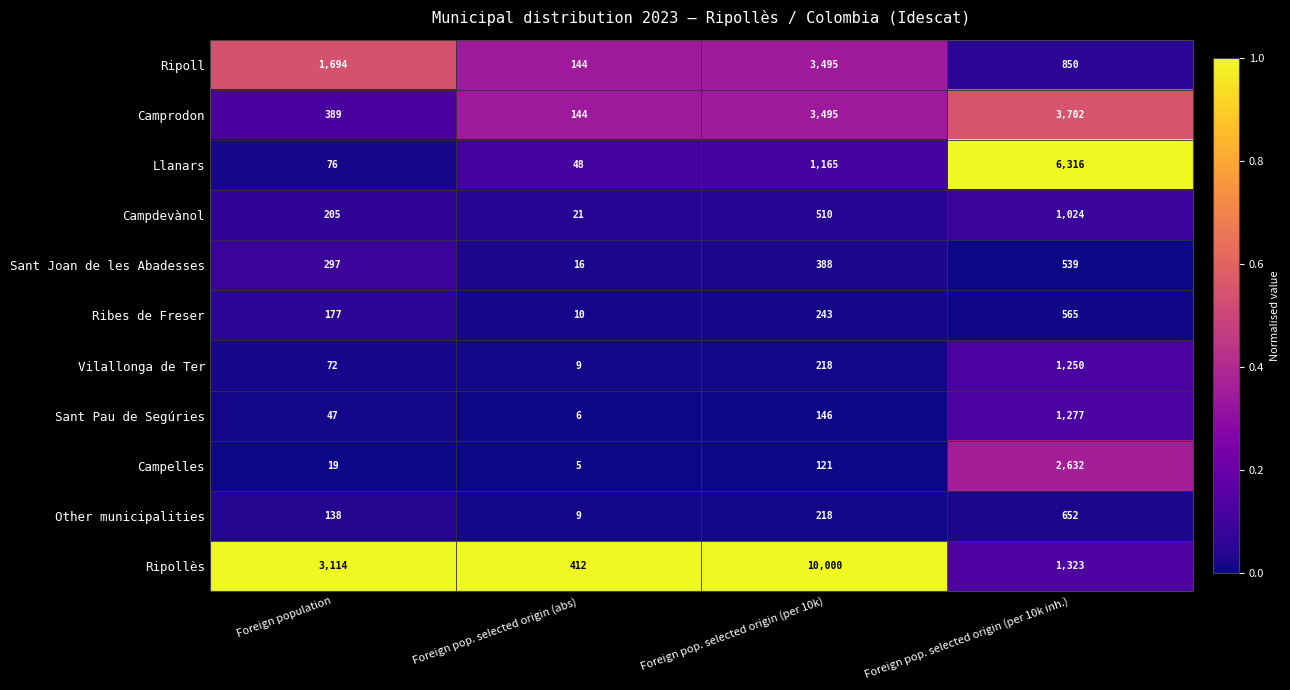

Is it true that Sant Pau de Segúries equals 1277 at Foreign pop. selected origin (per 10k inh.)?

True